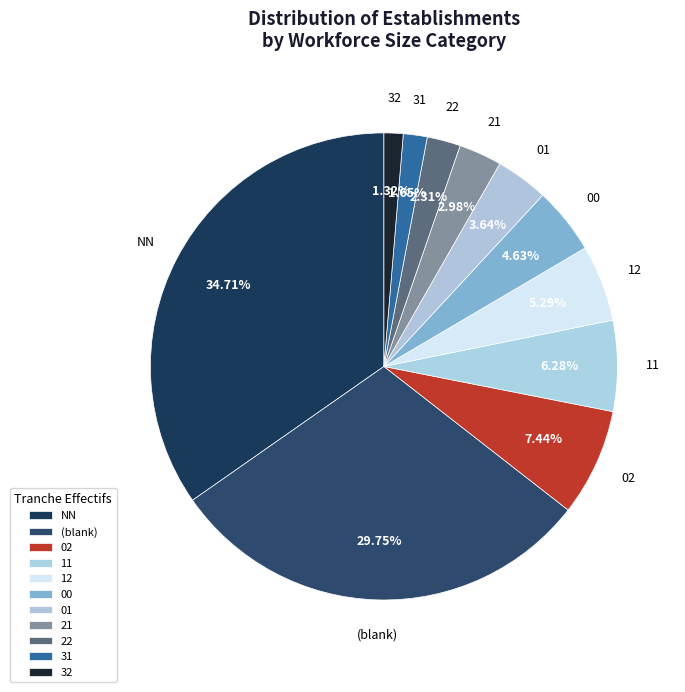

To the nearest percent, what percentage of the pie is 31?

2%